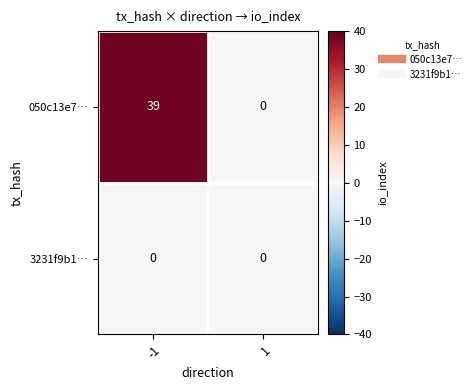

What is the maximum value shown in the chart?

39